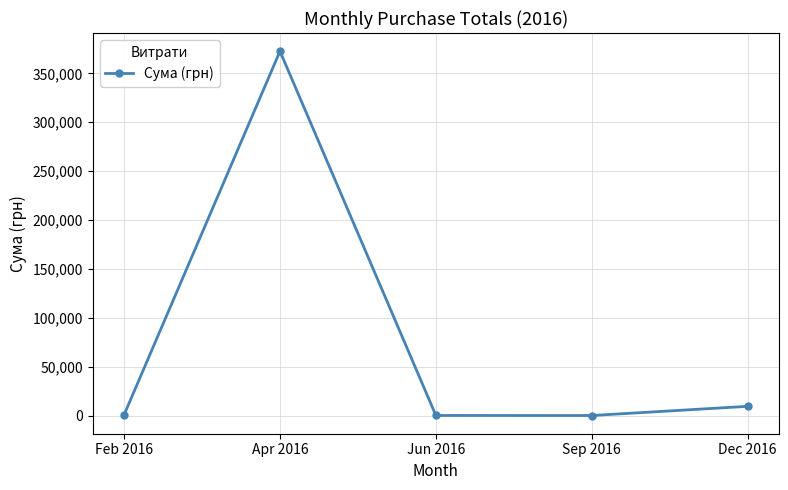

What position from the left is Jun 2016?

3